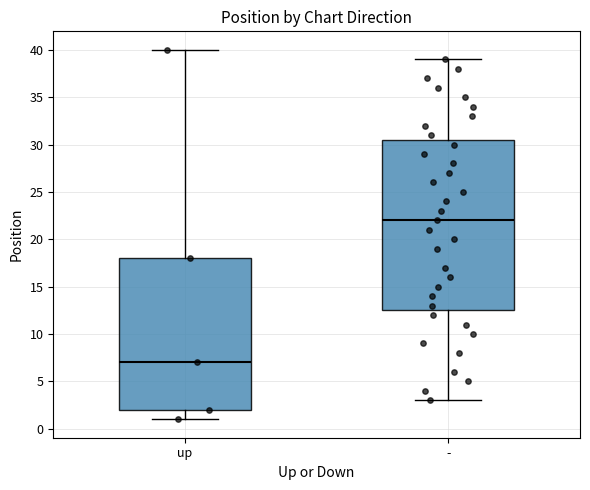

Reading left to right, transcribe this box plot: for each box, give where its median line is, the range the box spans, and where its two whiskers end, as read against the y-axis. The values are not printed on the chart, so give them approximately, as read against the axis.

up: median 7.0, box 2.0 to 18.0, whiskers 1.0 to 40.0
-: median 22.0, box 12.5 to 30.5, whiskers 3.0 to 39.0